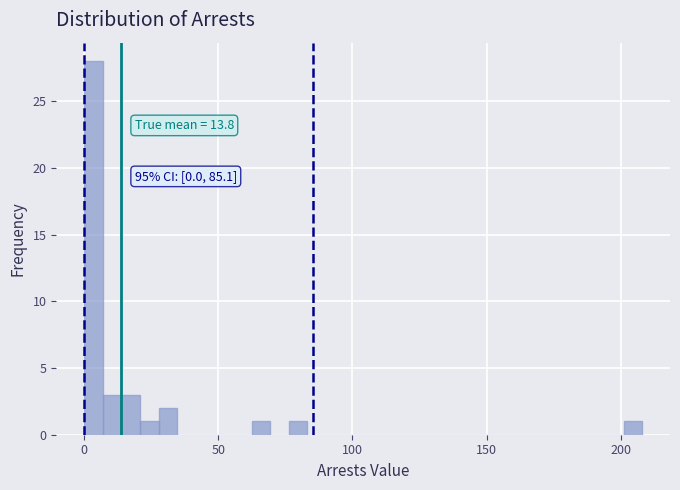

Around what value on the x-axis is the tallest bar? Give the approximate position of its centre, as read against the axis.

5